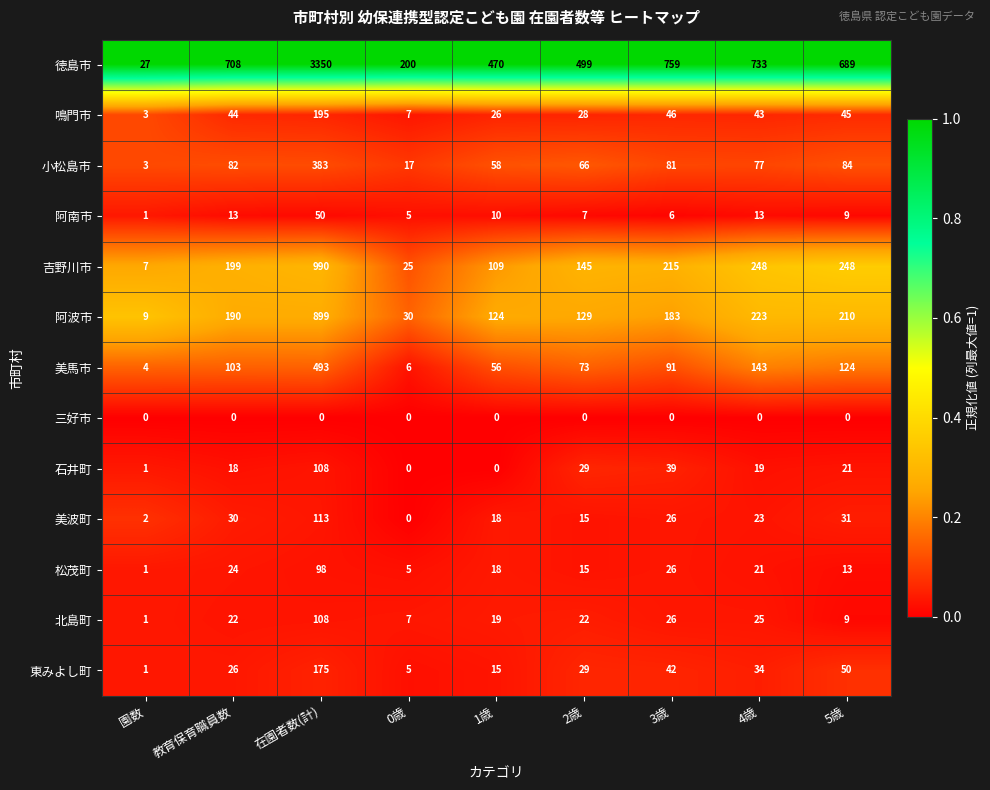

What is the difference between the maximum and second lowest values in the 東みよし町 series?

170